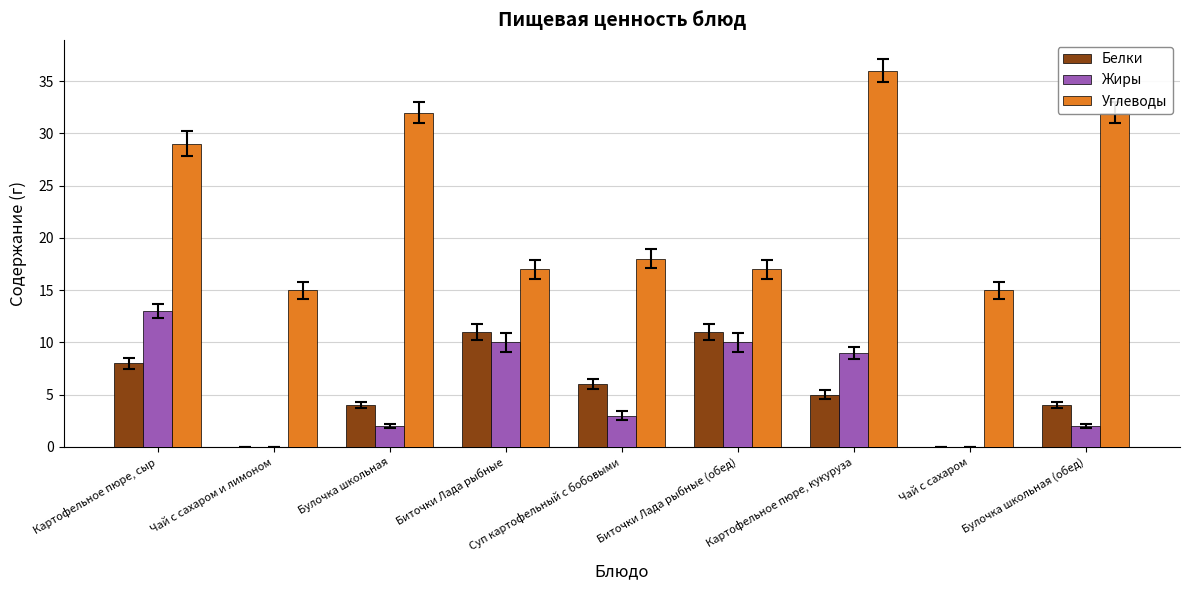

True or false: Жиры has a value of 16 at Биточки Лада рыбные (обед).

False